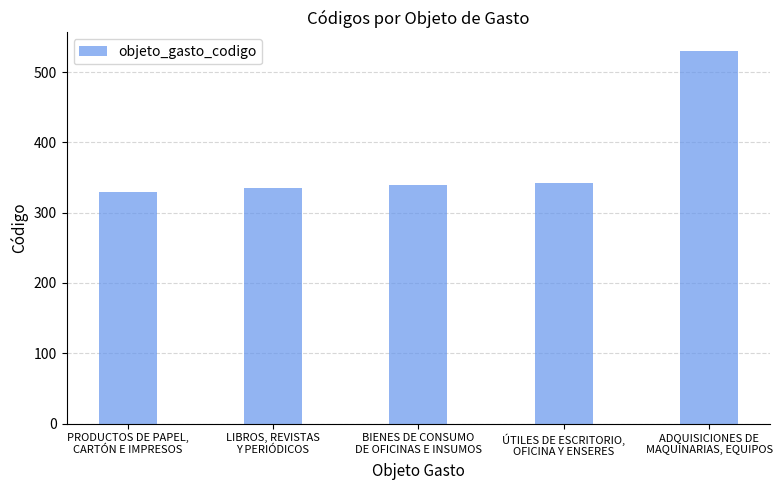

Rank the categories by value from lowest to highest.

PRODUCTOS DE PAPEL,
CARTÓN E IMPRESOS, LIBROS, REVISTAS
Y PERIÓDICOS, BIENES DE CONSUMO
DE OFICINAS E INSUMOS, ÚTILES DE ESCRITORIO,
OFICINA Y ENSERES, ADQUISICIONES DE
MAQUINARIAS, EQUIPOS